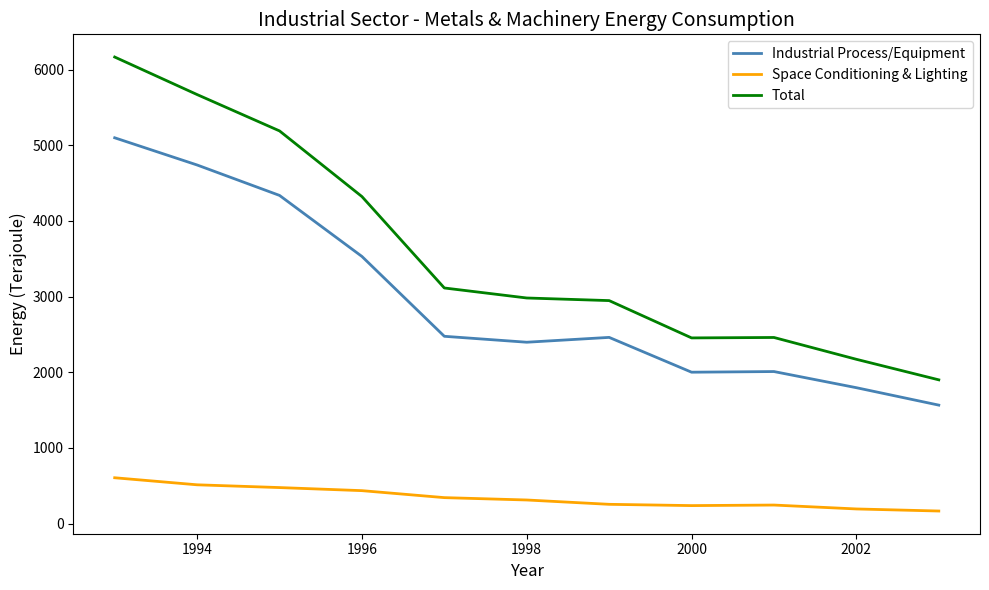

What is the minimum value for Total?

1899.4